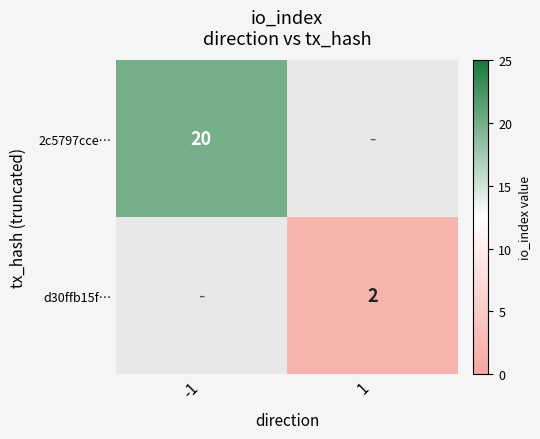

The 2c5797cce… series shows 20 at -1. True or false?

True